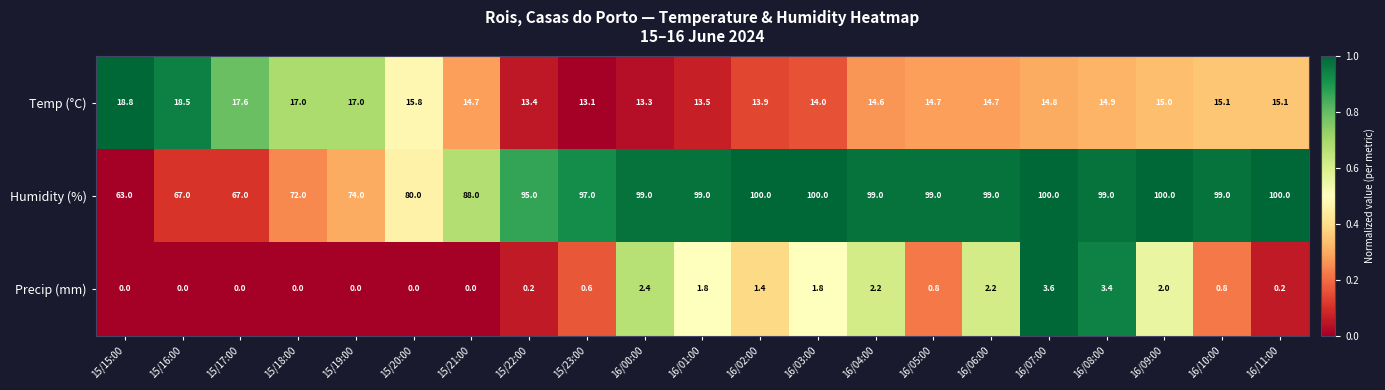

Is the value of Temp (°C) at 15/20:00 greater than the value of Humidity (%) at 15/21:00?

No